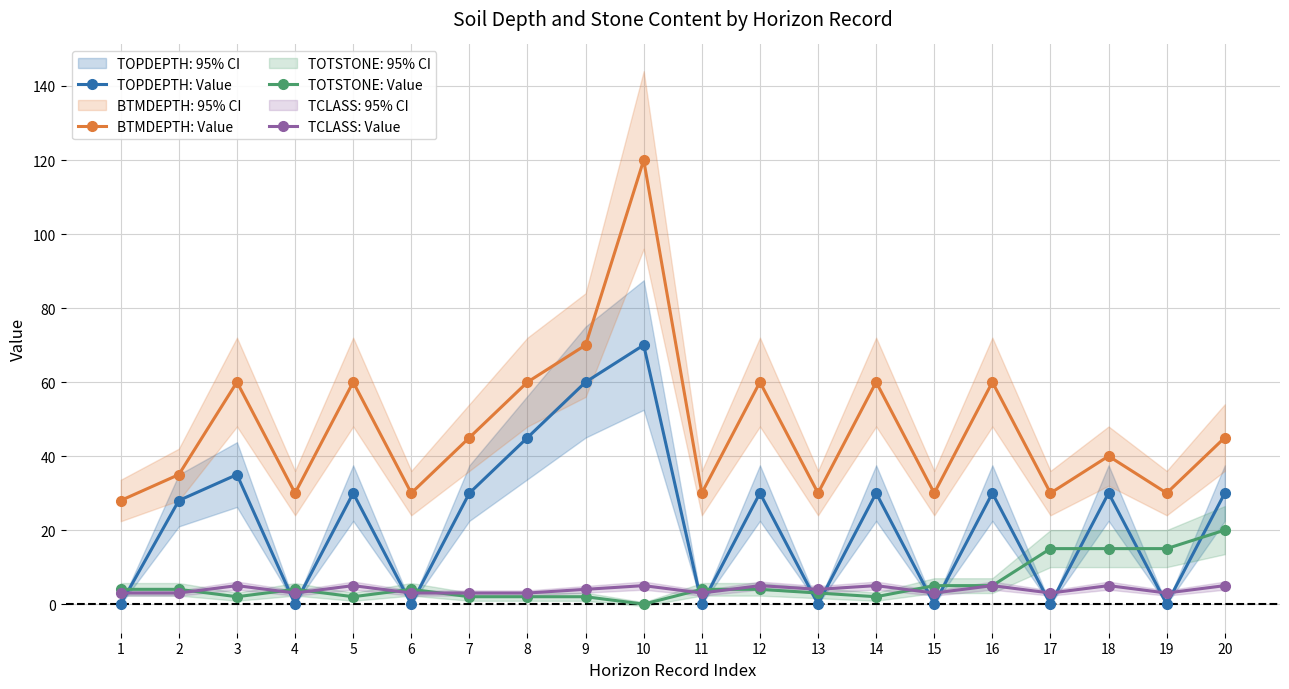

What is the difference between the maximum and minimum values in the BTMDEPTH: Value series?

92